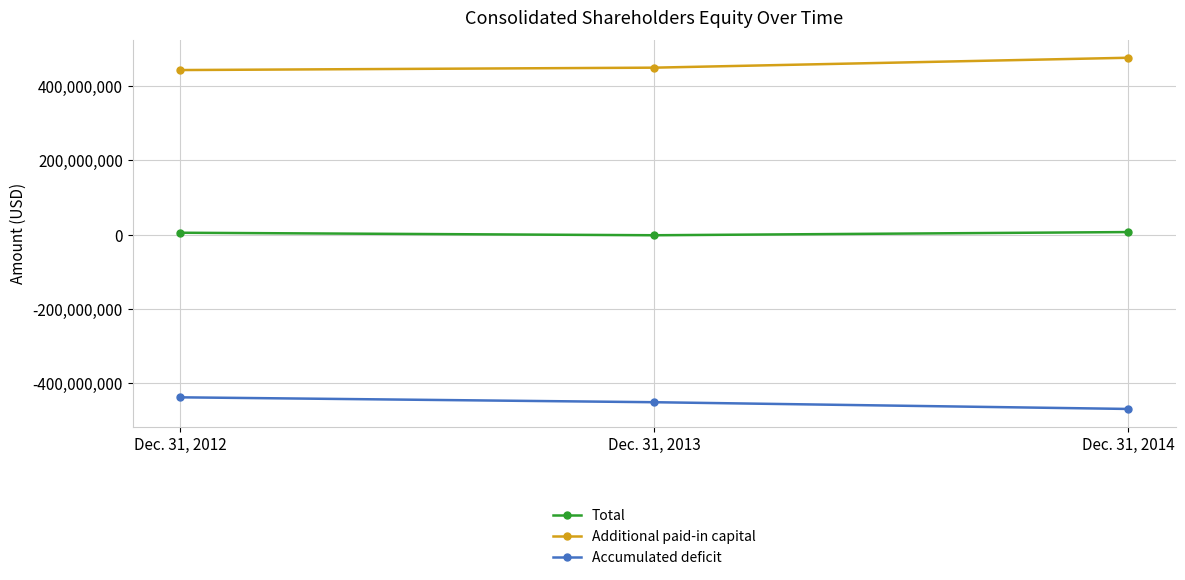

Is it true that Additional paid-in capital equals 475656000 at Dec. 31, 2014?

True